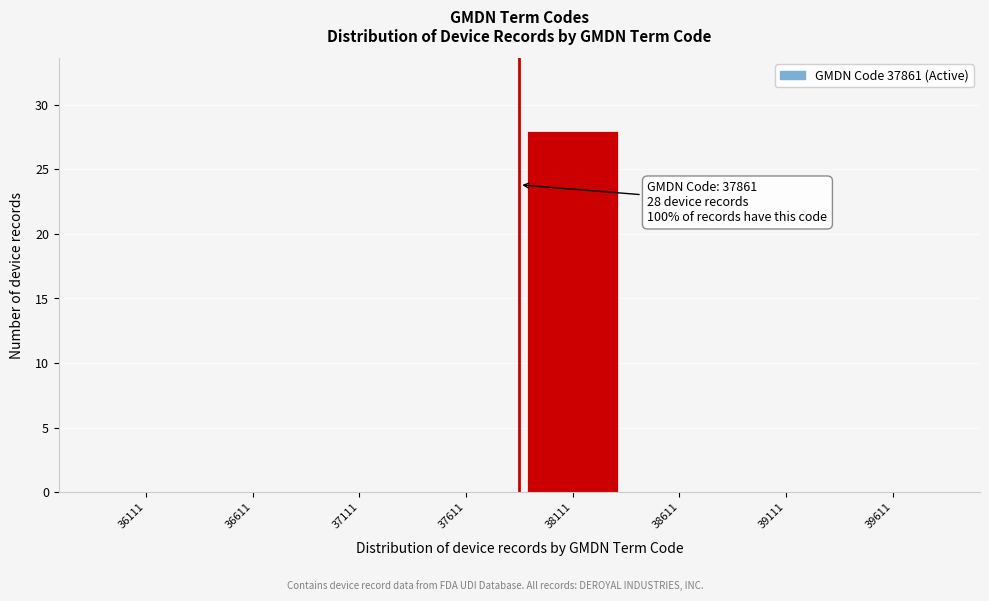

Reading left to right, extract all data points from this chart.

36111=0	36611=0	37111=0	37611=0	38111=28	38611=0	39111=0	39611=0